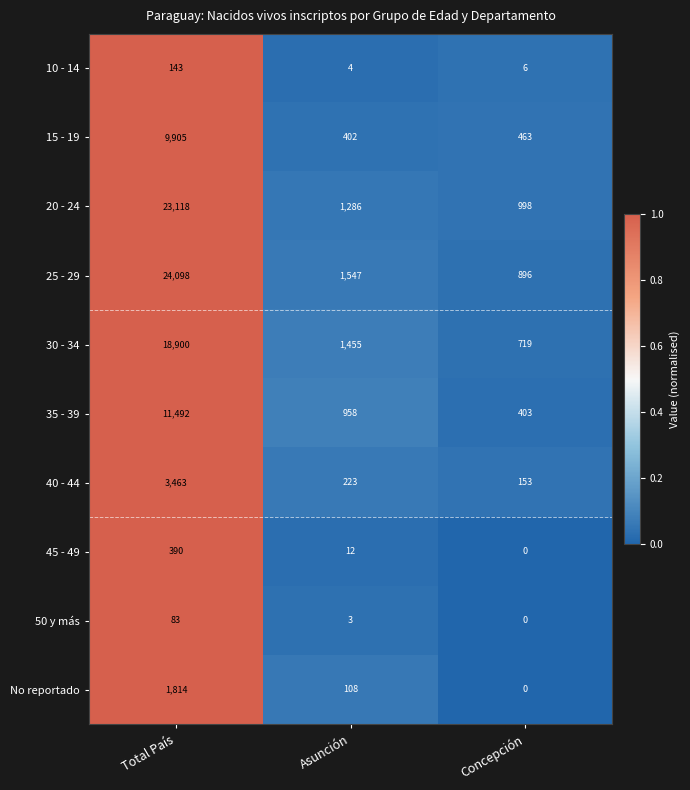

Which category has the highest value across all series?

Total País